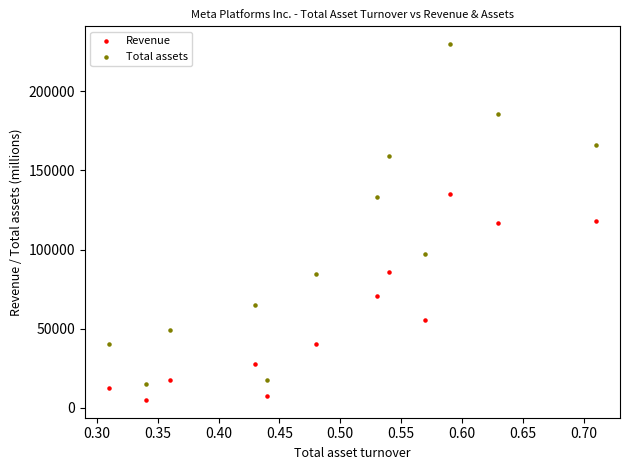

Which series reaches the minimum Y coordinate?

Revenue